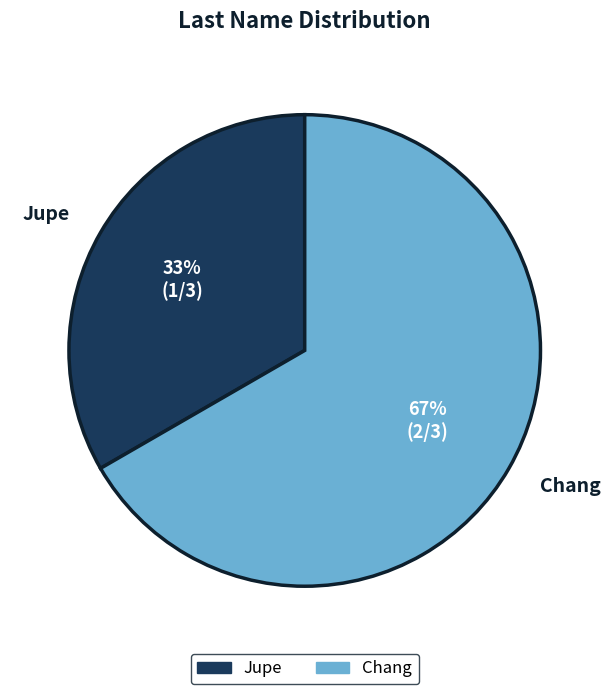

What is the largest slice in the pie chart?

Chang